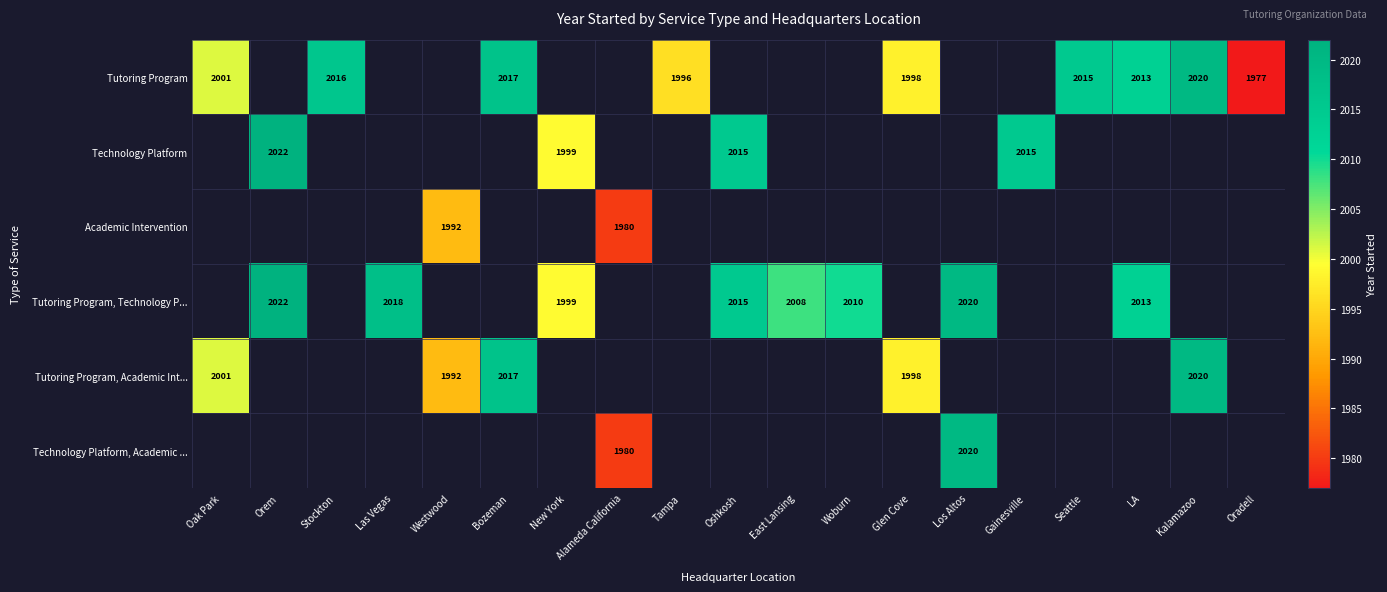

How many data points does each series have?

19